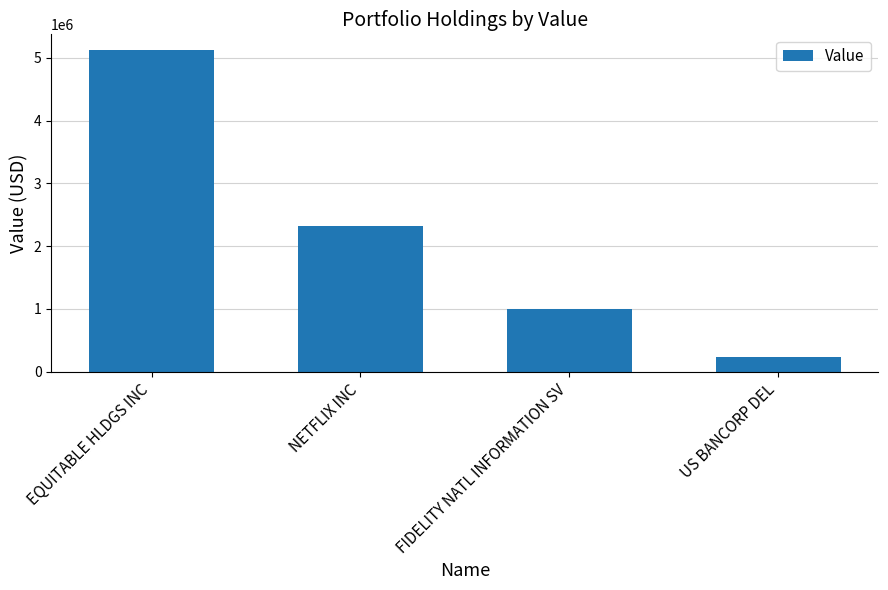

How many series are shown in this chart?

1